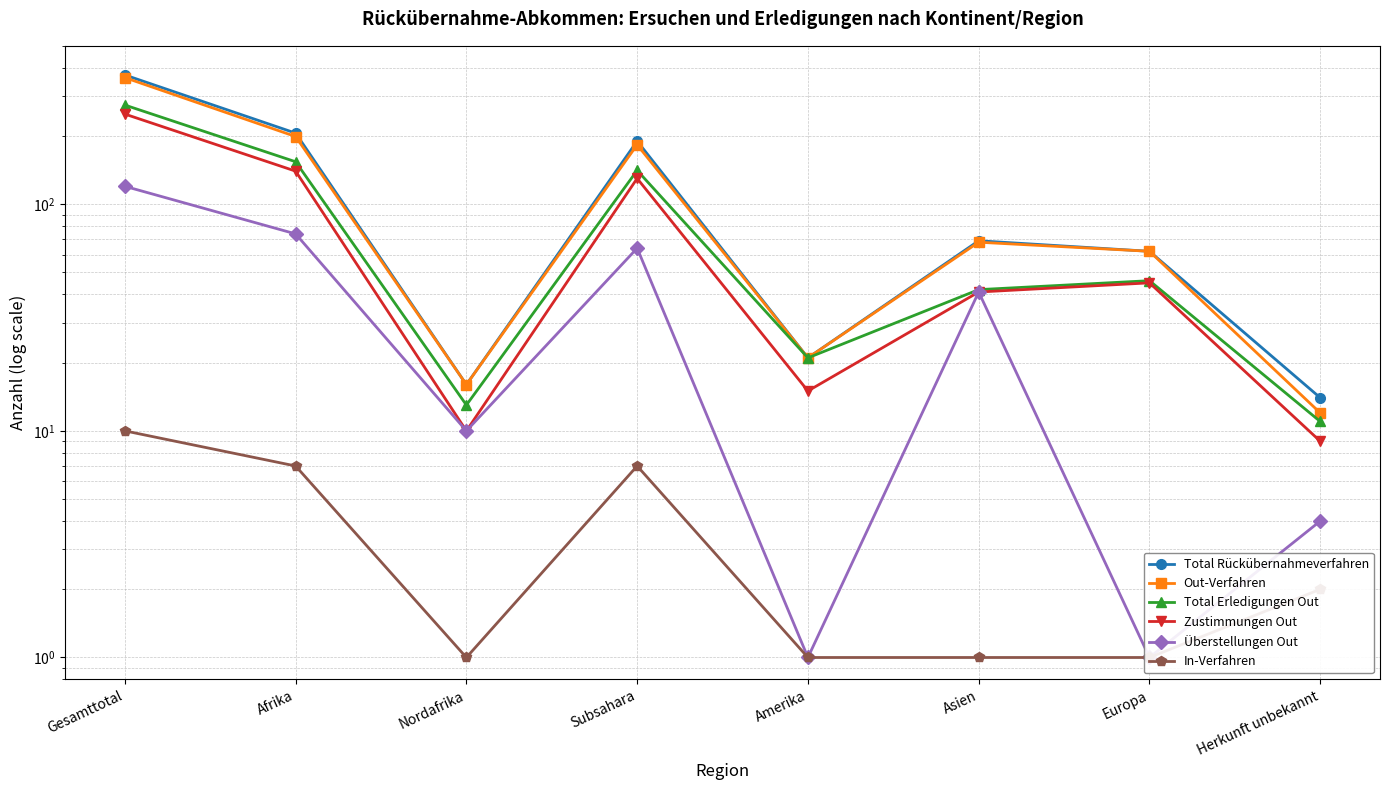

In Überstellungen Out, how many points are lower than both neighbors (excluding endpoints)?

3